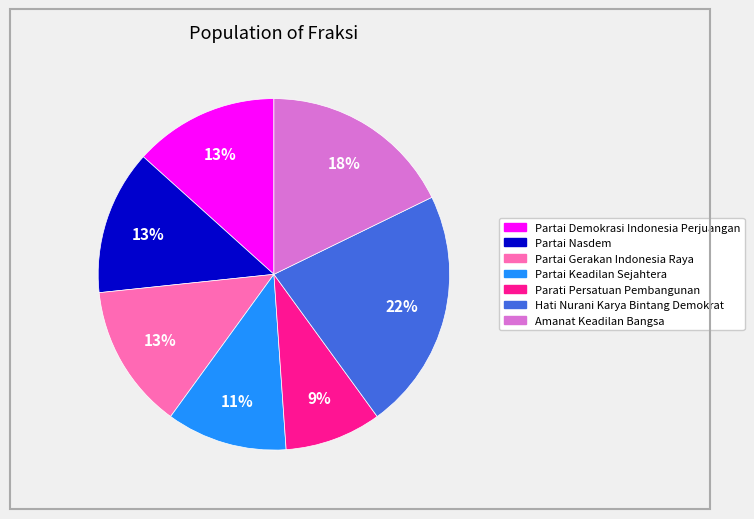

Is there a majority slice in this chart?

No